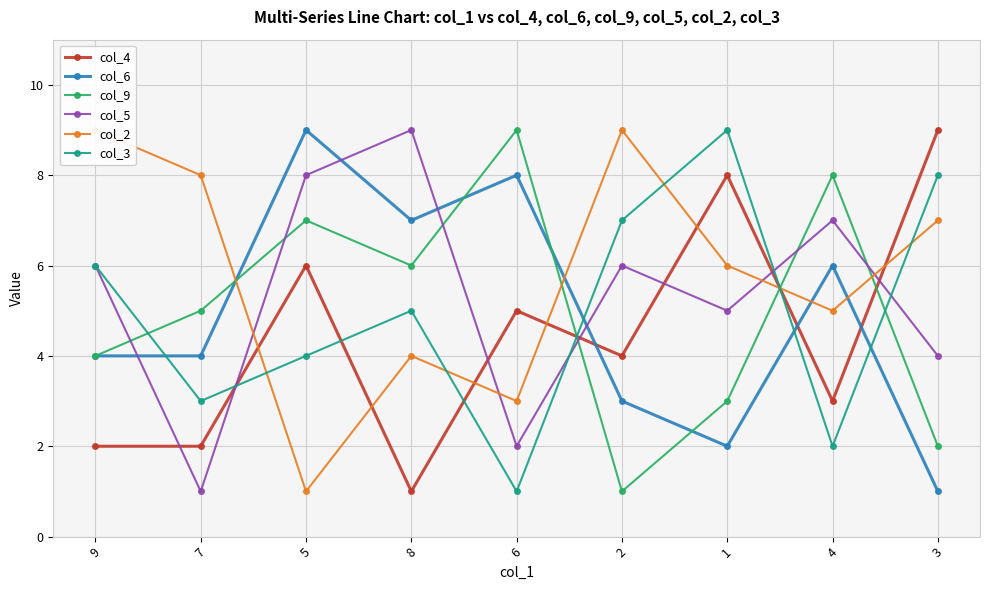

What is the greatest value displayed?

9